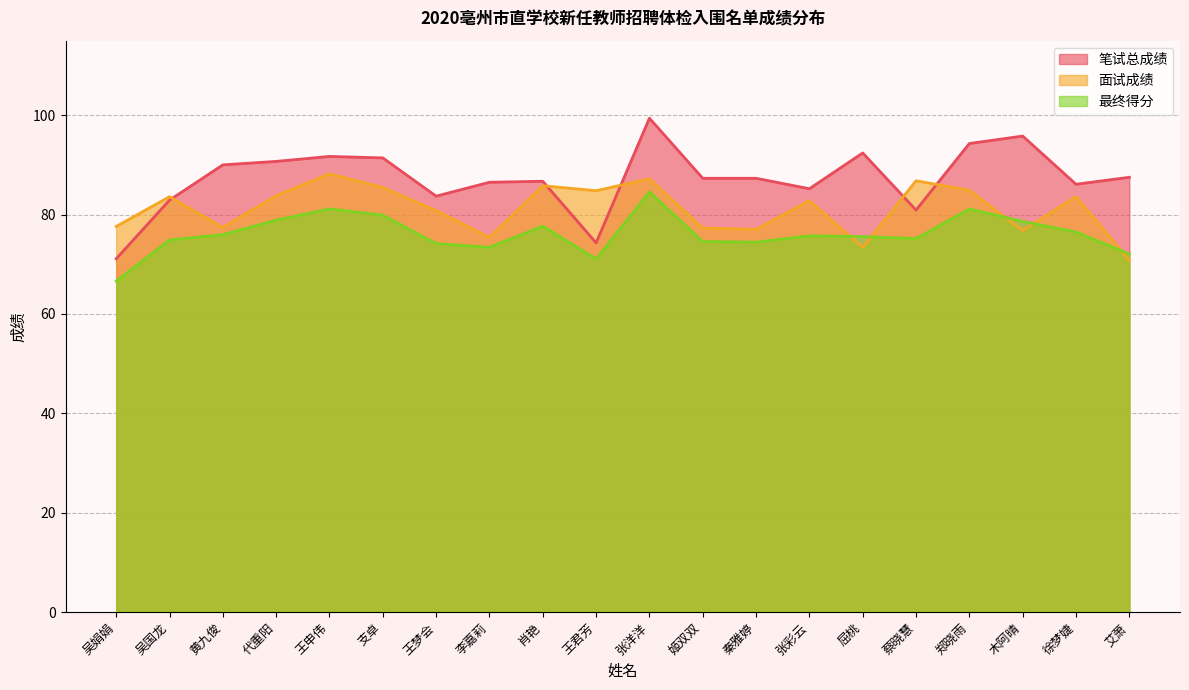

The value of 笔试总成绩 at 吴娟娟 is 110.7. True or false?

False